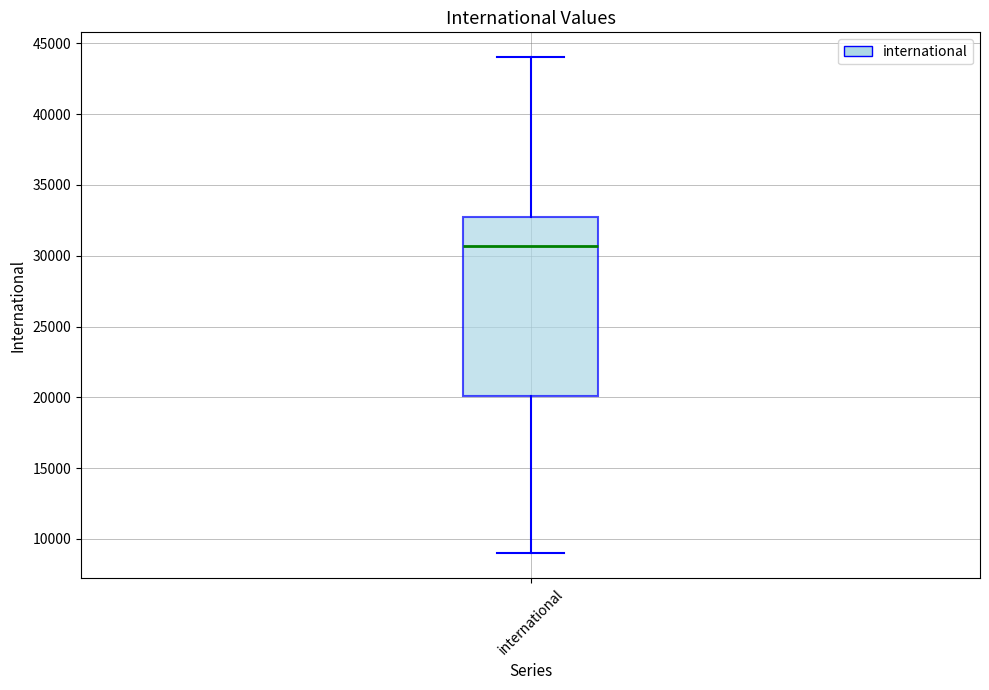

Read this box plot against the y-axis: the position of the median line, the range covered by the box, and the ends of both whiskers. The values are not printed on the chart, so give them approximately, as read against the axis.

median 30500, box 20000 to 33000, whiskers 9000 to 44000